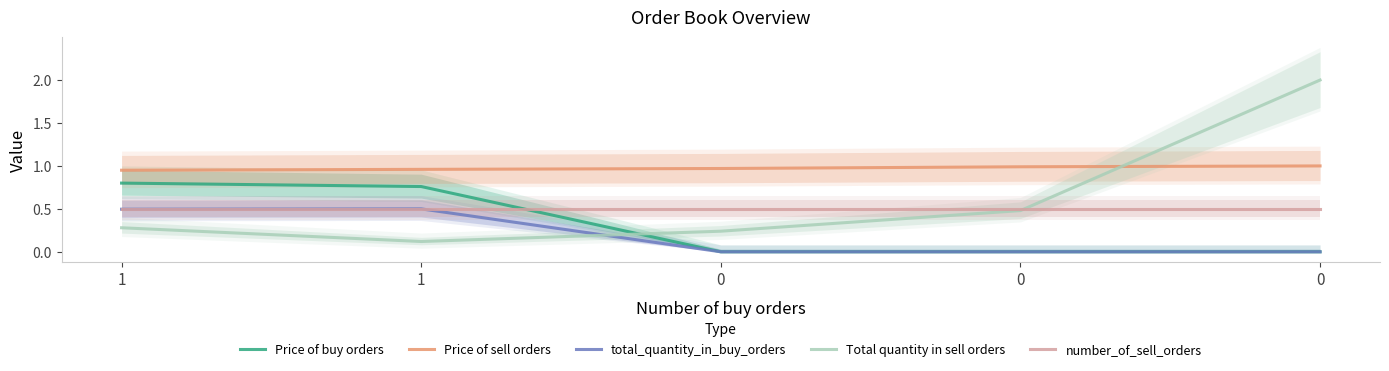

Which series has the largest total across all categories?

Price of sell orders